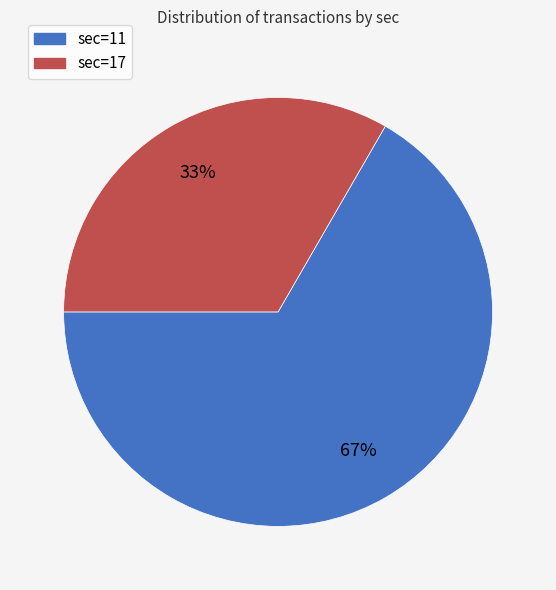

Is there any slice that represents more than half of the pie?

Yes